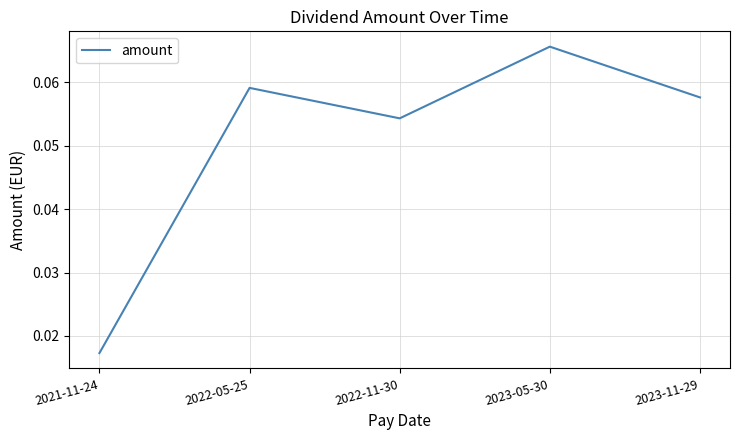

Where is the first local minimum?

2022-11-30